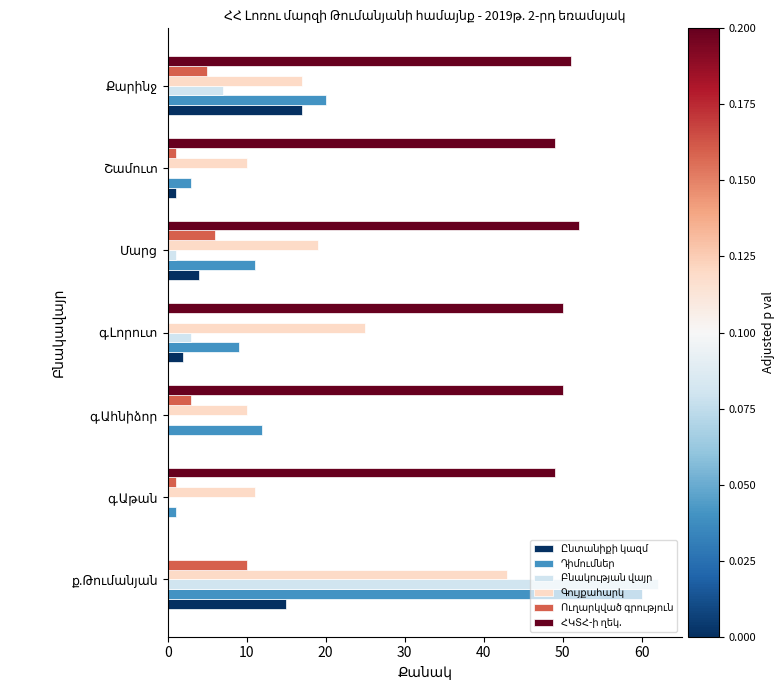

Count the number of categories in the chart.

7